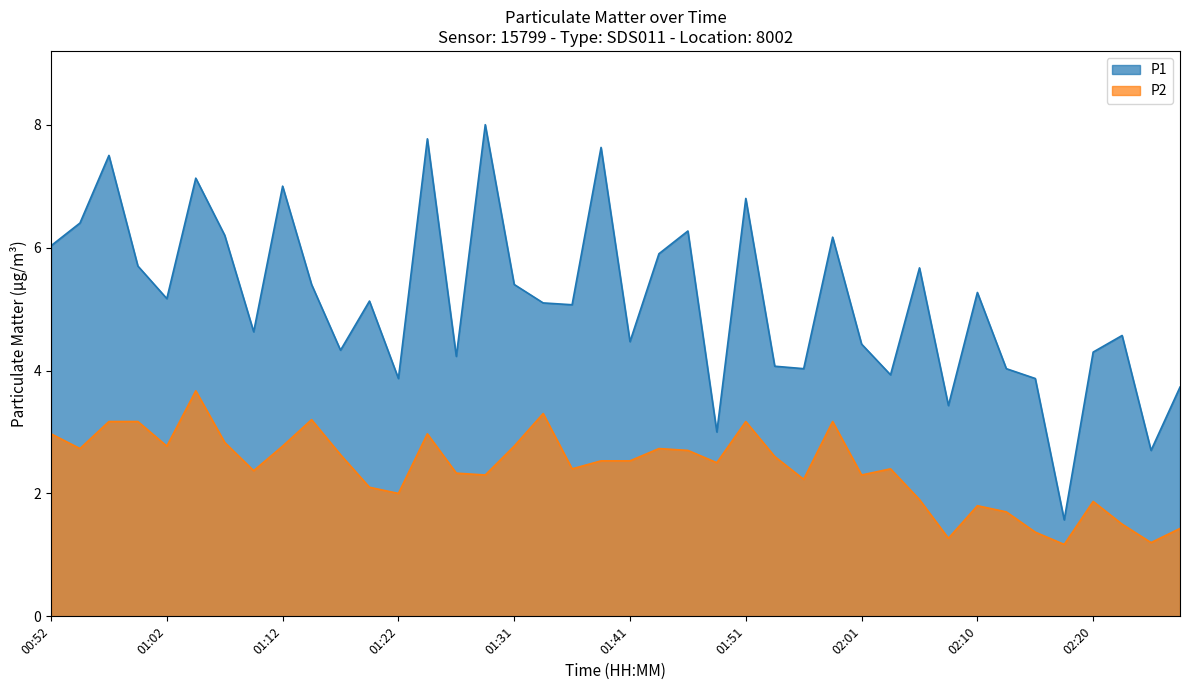

List the labels in order of P1 value, largest first.

01:29, 01:24, 01:39, 00:57, 01:05, 01:12, 01:51, 00:55, 01:46, 01:07, 01:58, 00:52, 01:44, 01:00, 02:06, 01:14, 01:31, 02:10, 01:02, 01:19, 01:34, 01:36, 01:09, 02:23, 01:41, 02:01, 01:17, 02:20, 01:26, 01:53, 01:56, 02:13, 02:03, 01:22, 02:15, 02:28, 02:08, 01:49, 02:25, 02:18